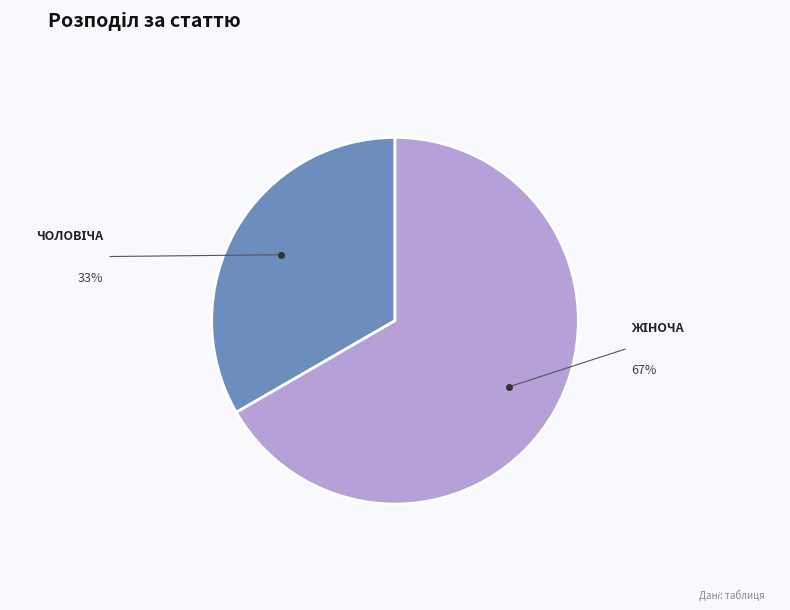

Is there a majority slice in this chart?

Yes